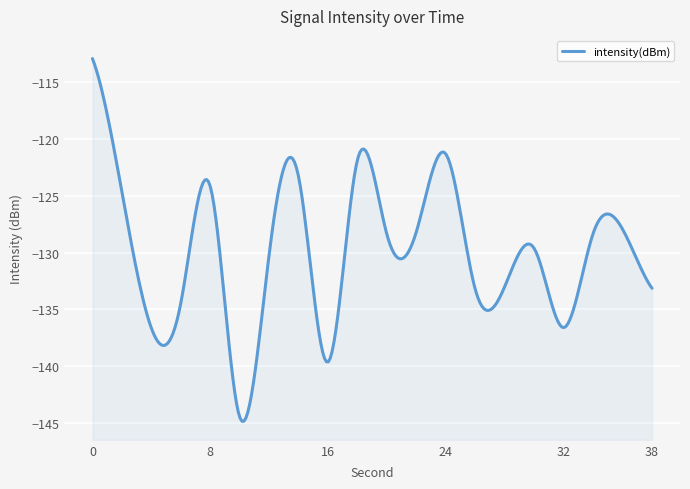

The value at 32 is -136.6. True or false?

True